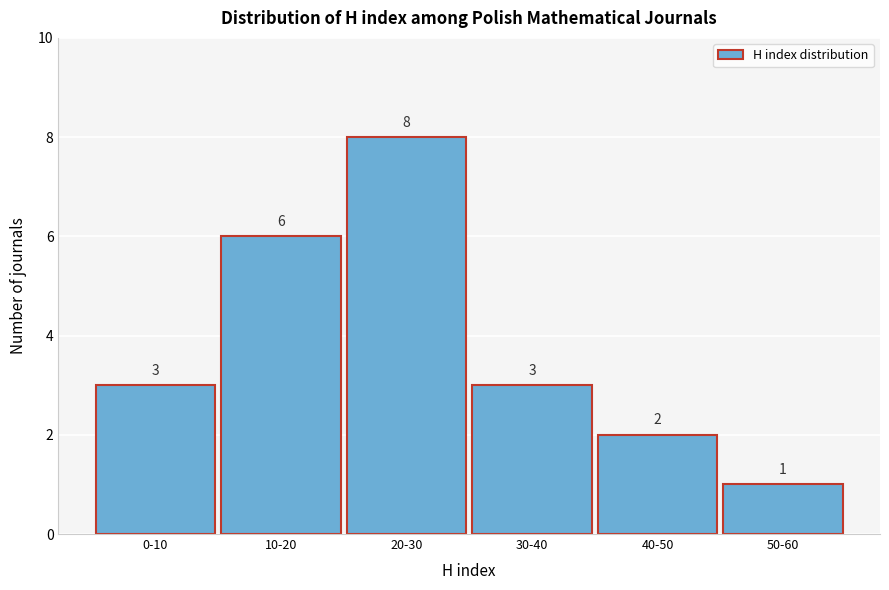

Reading right to left, transcribe all the data shown in this chart.

1	2	3	8	6	3